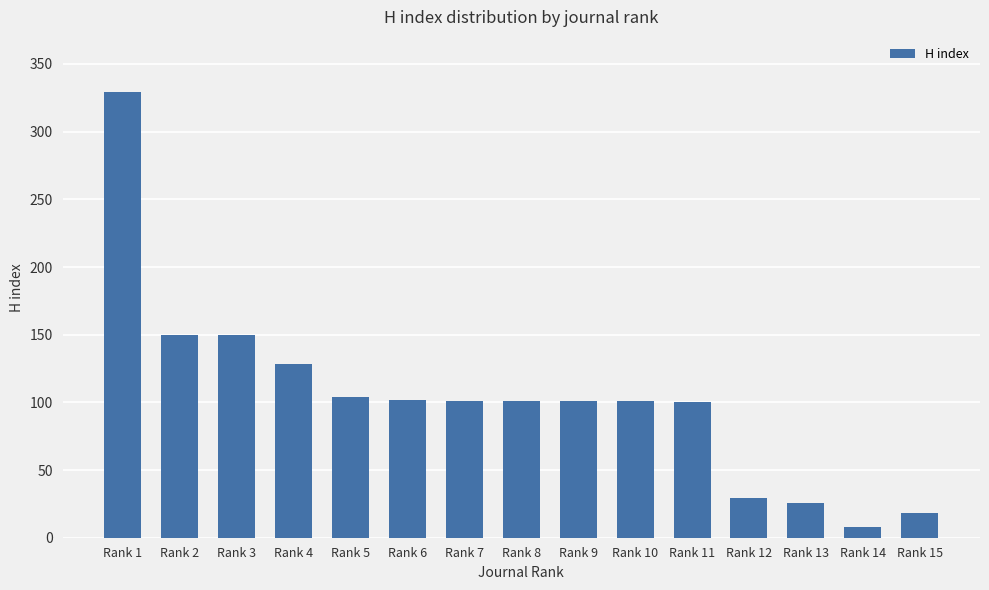

What is the difference between the second highest and minimum values?

142